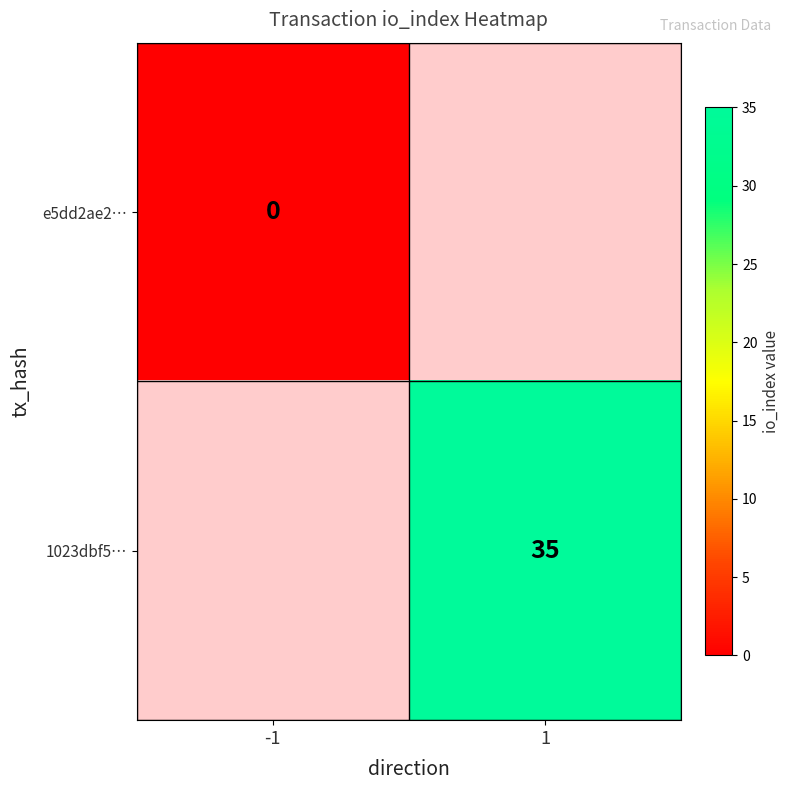

Count the number of data series in this chart.

2